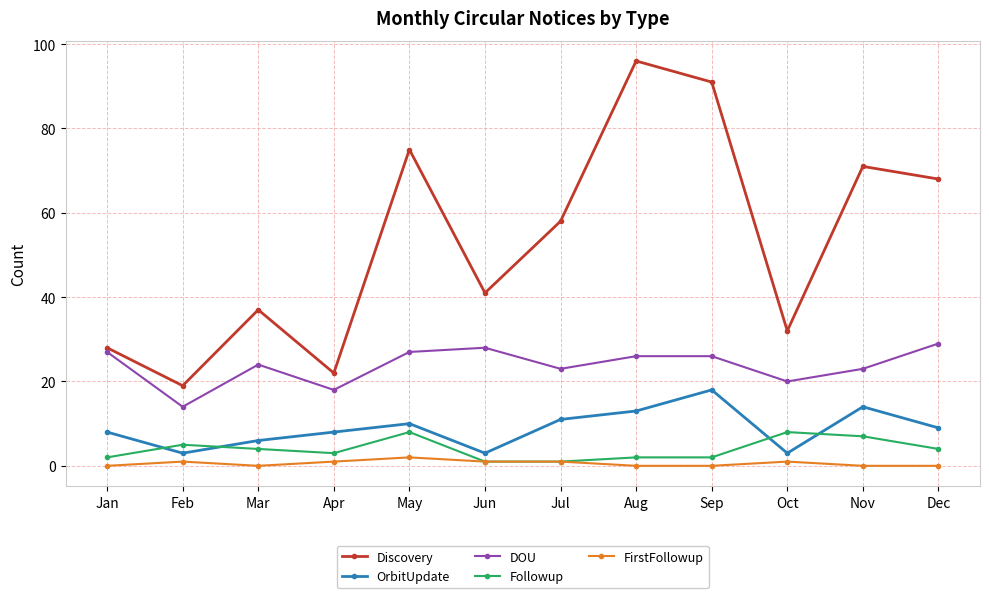

At how many categories does at least one series exceed 92?

1